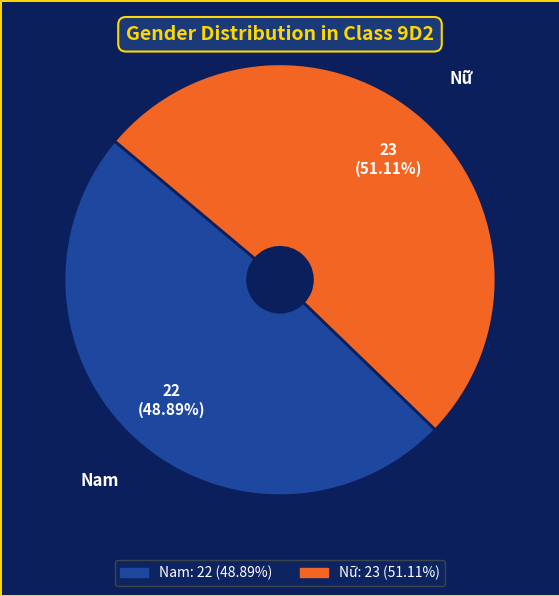

Count the number of slices in the pie.

2